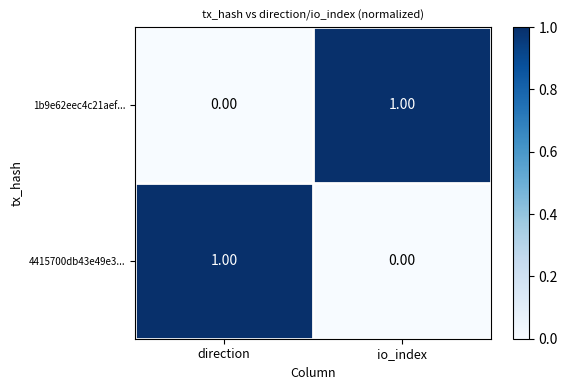

Where is 1b9e62eec4c21aef... nearest to the value 0?

direction